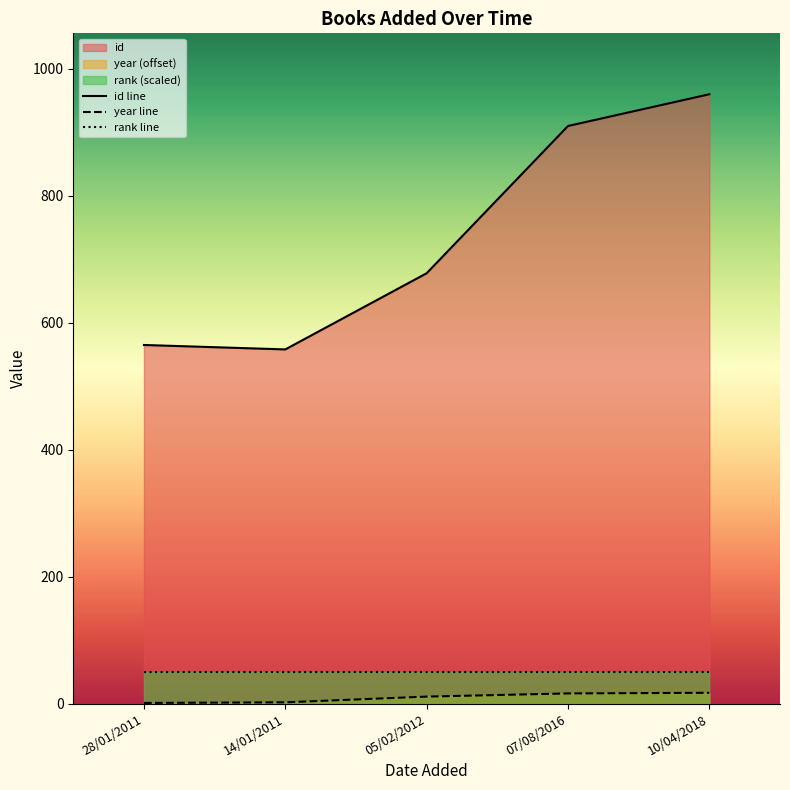

What is the sum of all rank line values?

250